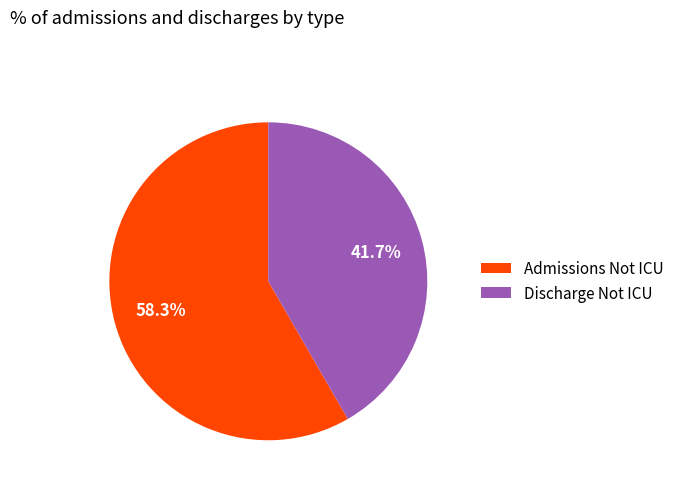

Count the number of slices in the pie.

2